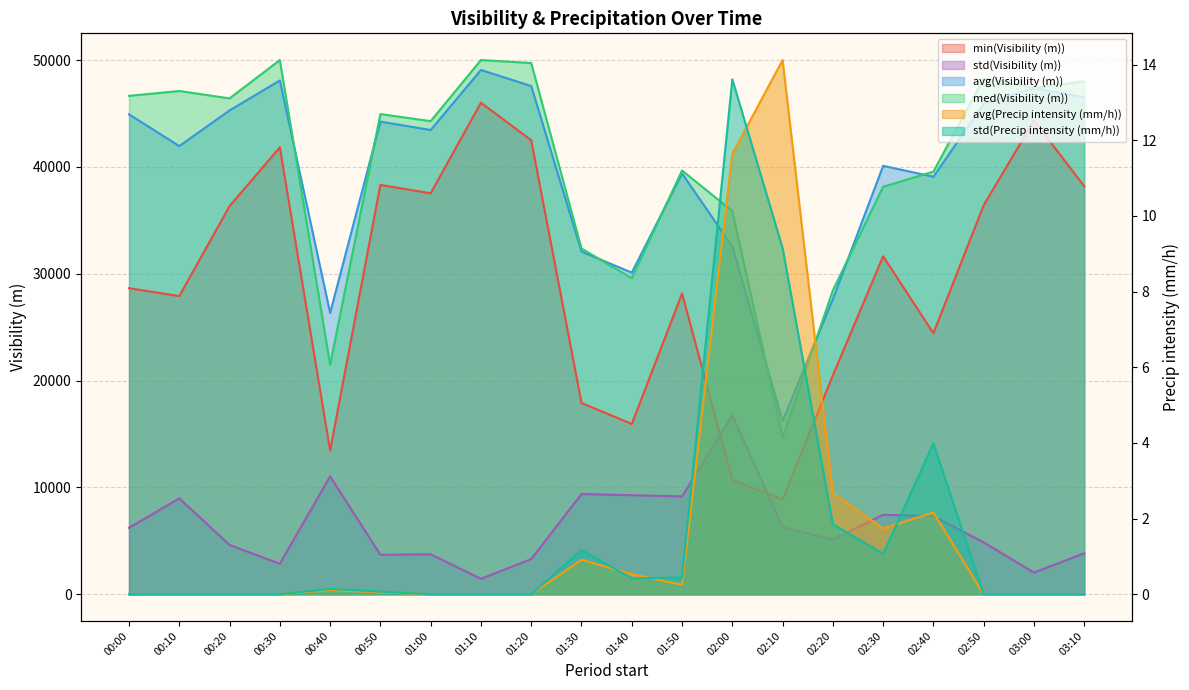

Count the number of categories in the chart.

20